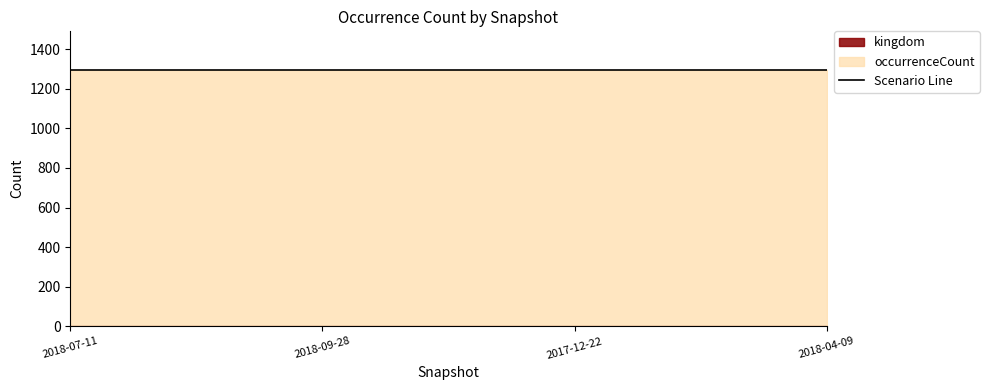

Which has a higher value, 2017-12-22 or 2018-09-28?

2017-12-22